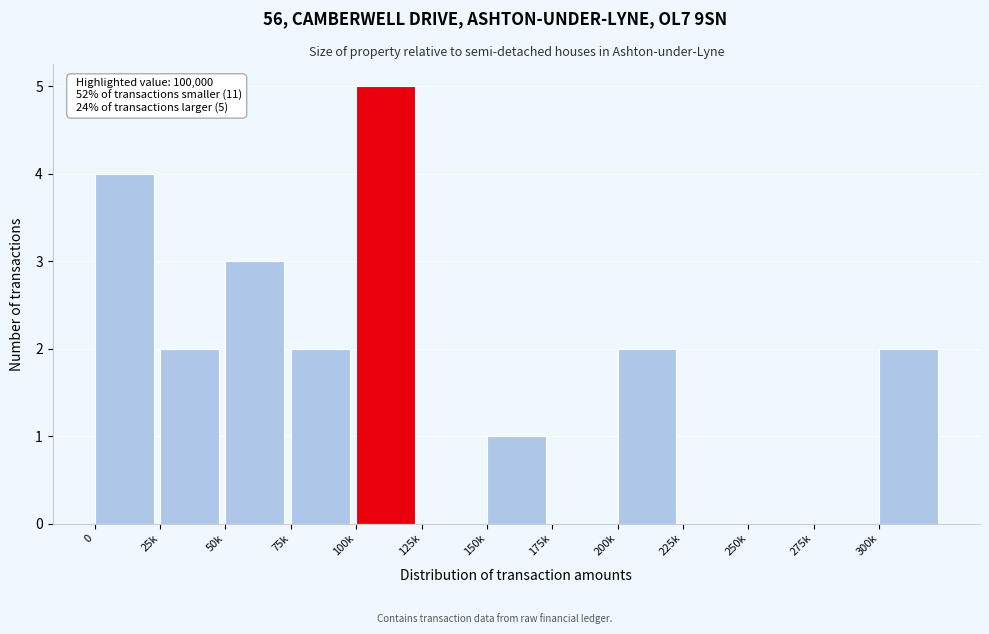

Reading left to right, transcribe all the data shown in this chart.

0=4	25k=2	50k=3	75k=2	100k=5	125k=0	150k=1	175k=0	200k=2	225k=0	250k=0	275k=0	300k=2